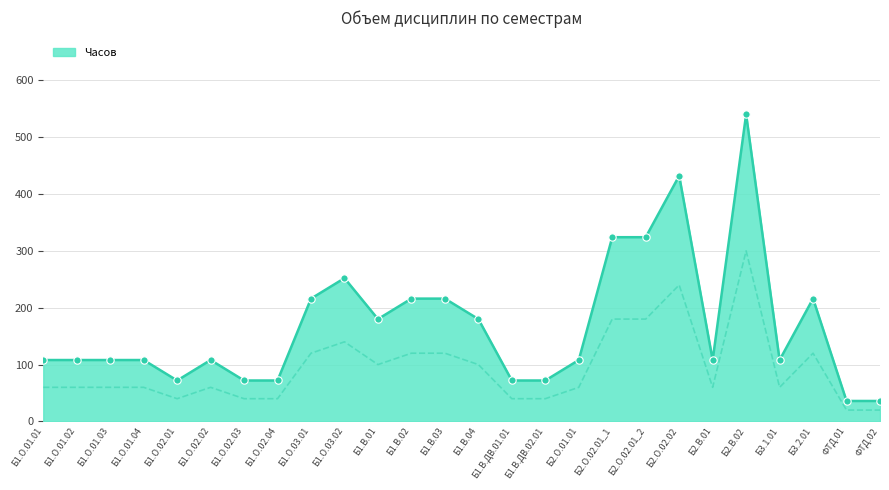

Approximately how many times larger is the value at Б1.О.03.02 compared to Б1.О.02.01?

3.5